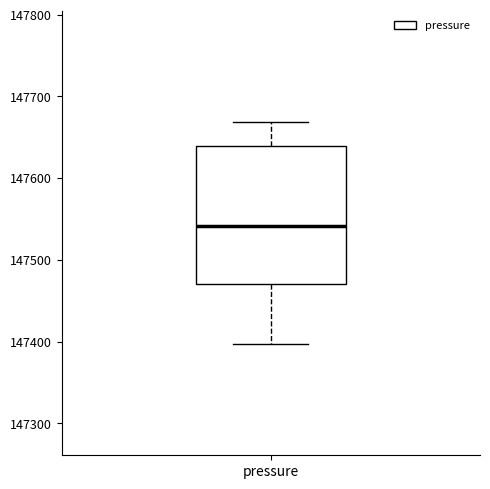

Transcribe this box plot: give where the median line is, the range the box spans, and where the two whiskers end, as read against the y-axis. The values are not printed on the chart, so give them approximately, as read against the axis.

median 147540, box 147470 to 147640, whiskers 147400 to 147670